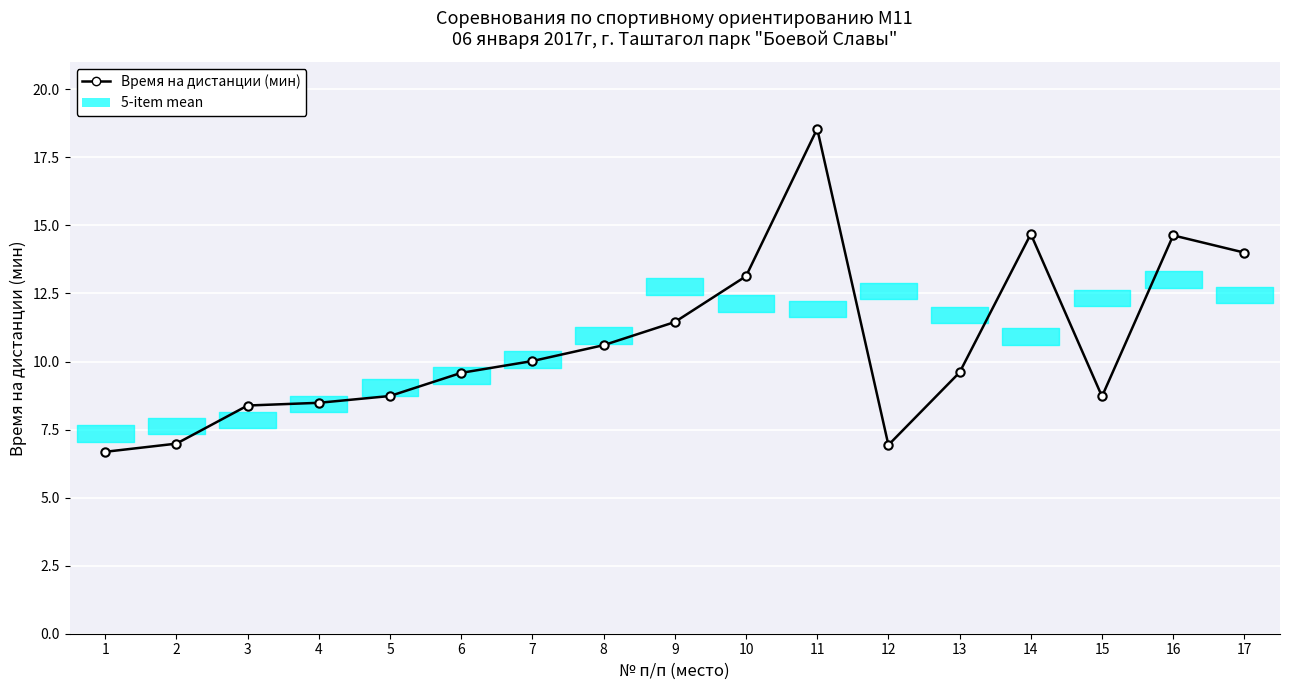

What is the ratio of the value at 14 to the value at 2?

2.1